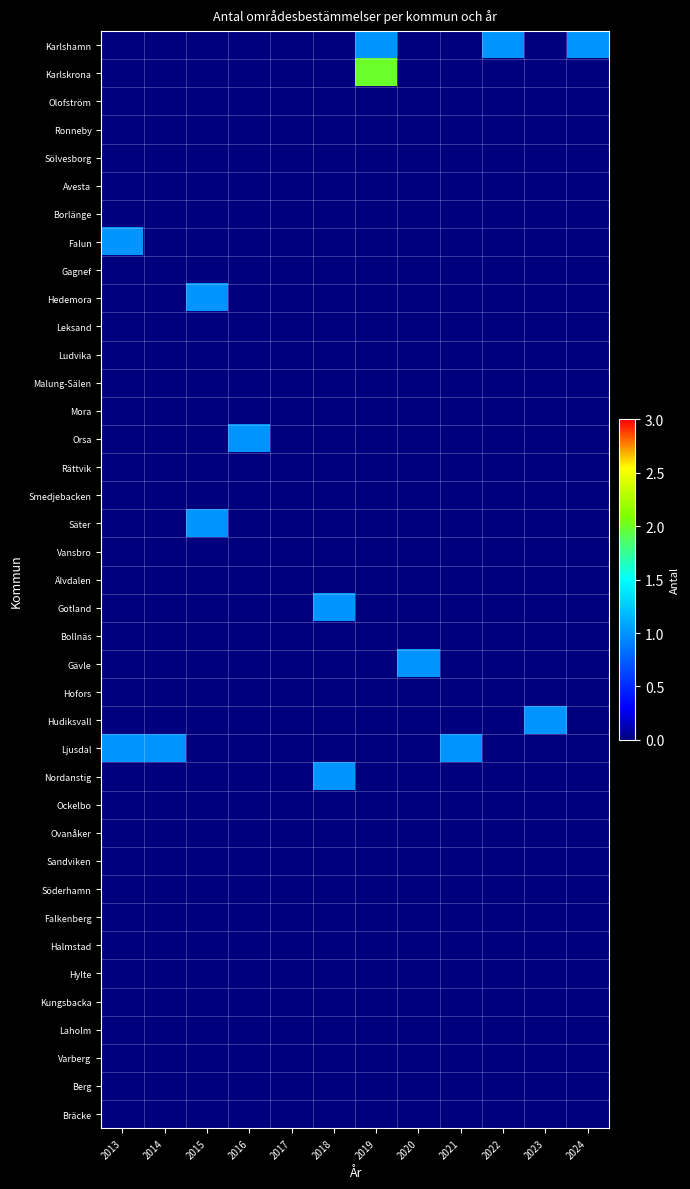

List the series in order of their peak value, highest first.

Karlskrona, Karlshamn, Falun, Hedemora, Orsa, Säter, Gotland, Gävle, Hudiksvall, Ljusdal, Nordanstig, Olofström, Ronneby, Sölvesborg, Avesta, Borlänge, Gagnef, Leksand, Ludvika, Malung-Sälen, Mora, Rättvik, Smedjebacken, Vansbro, Älvdalen, Bollnäs, Hofors, Ockelbo, Ovanåker, Sandviken, Söderhamn, Falkenberg, Halmstad, Hylte, Kungsbacka, Laholm, Varberg, Berg, Bräcke